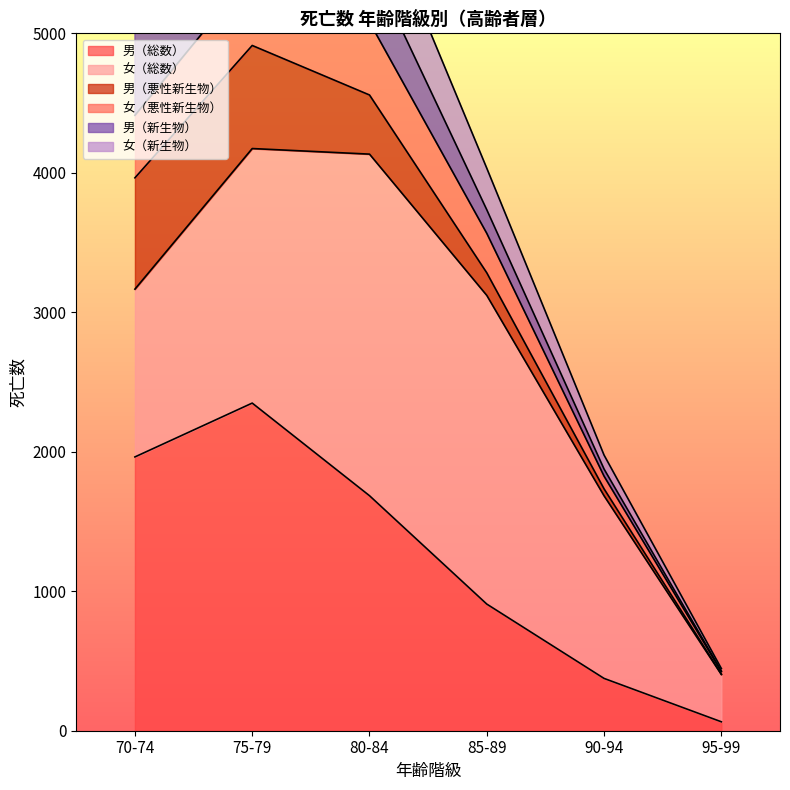

Rank the categories by 男（総数） value from highest to lowest.

75-79, 70-74, 80-84, 85-89, 90-94, 95-99